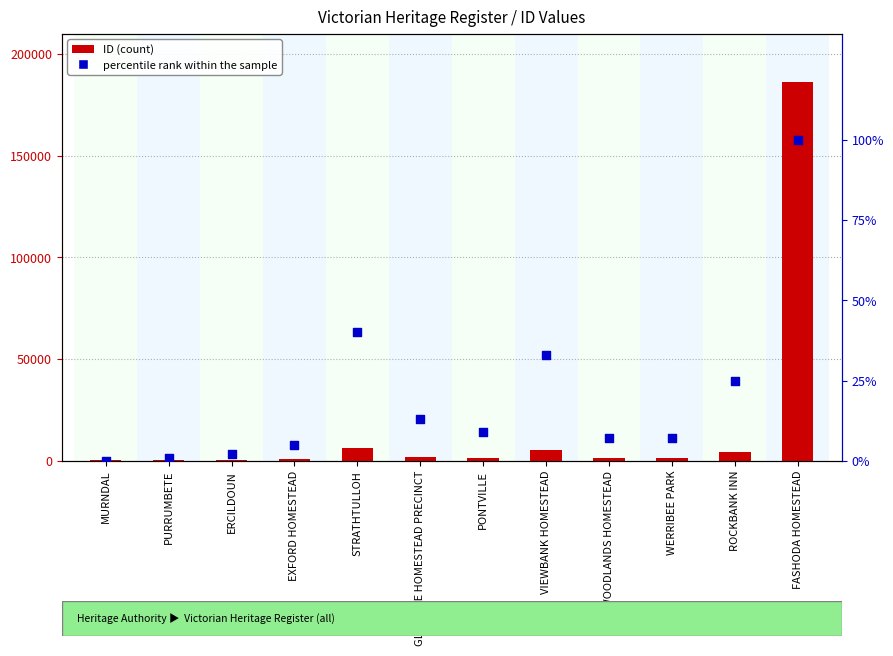

Which series has the largest Y range (max minus min)?

ID (count)